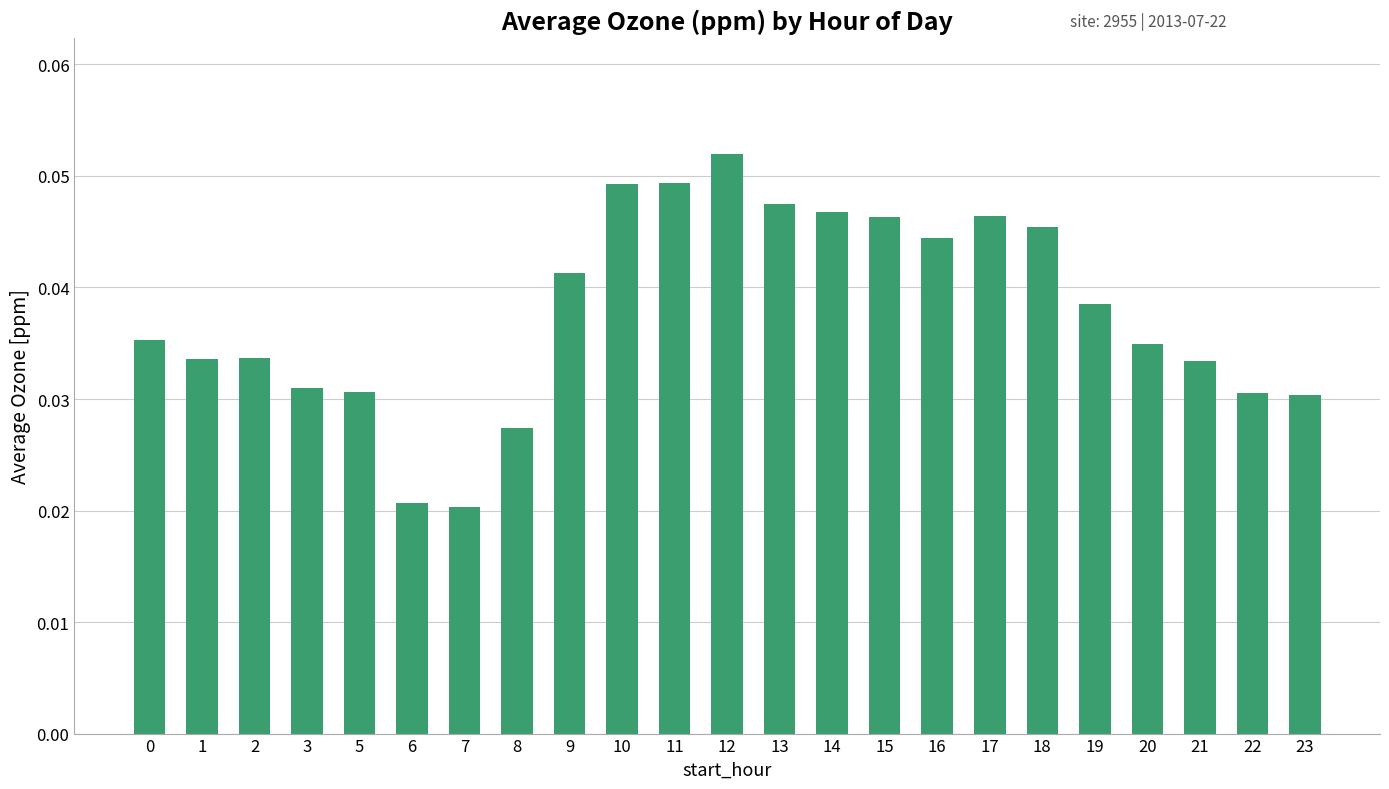

Is it true that the value at 11 is 0.1?

False